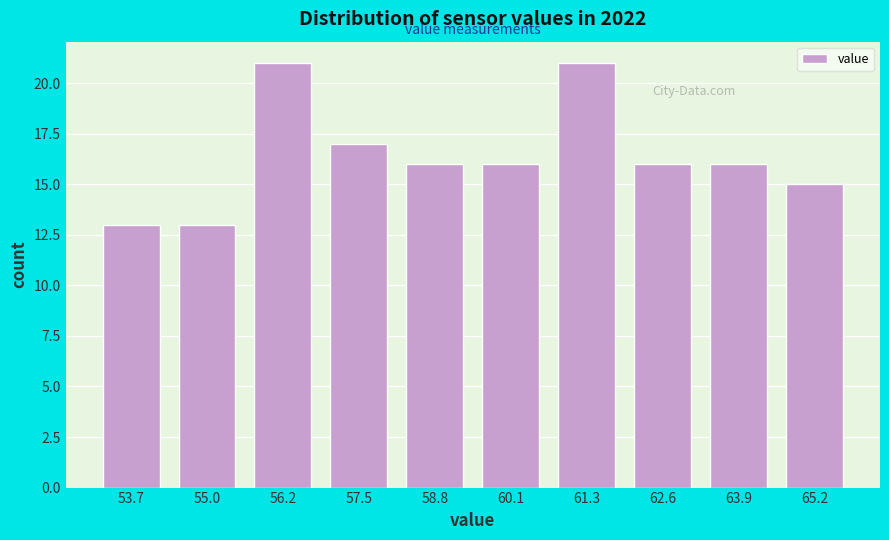

Reading left to right, transcribe this chart: for each bar, give the range it covers on the x-axis and its height. Neither the bar edges nor the heights are printed on the chart, so give them approximately, as read against the axes.

53.0 to 54.4: 13
54.4 to 55.6: 13
55.6 to 56.8: 21
56.8 to 58.2: 17
58.2 to 59.4: 16
59.4 to 60.8: 16
60.8 to 62.0: 21
62.0 to 63.2: 16
63.2 to 64.6: 16
64.6 to 65.8: 15